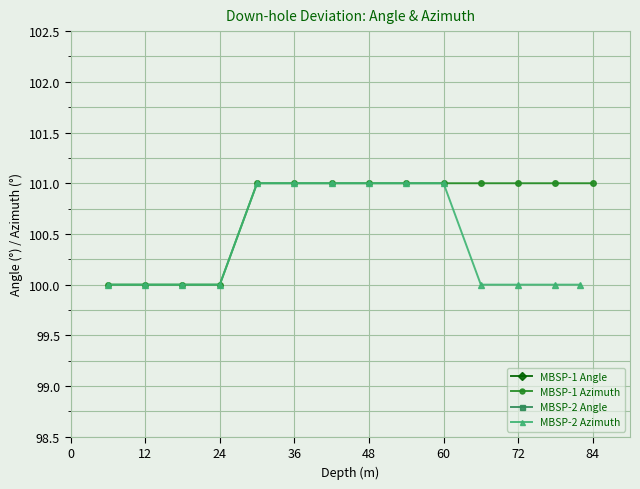

The MBSP-1 Azimuth series shows 100 at 12. True or false?

True